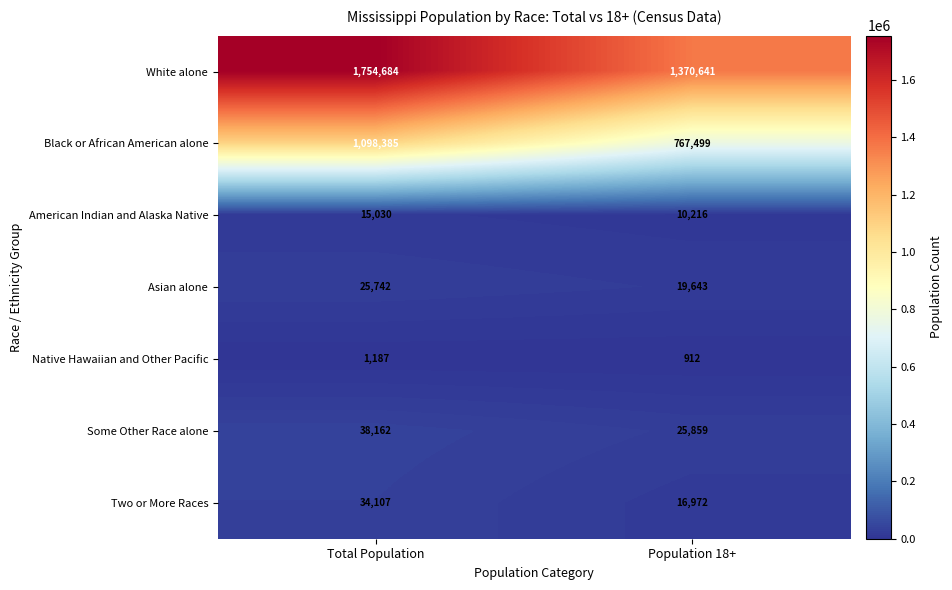

Is it true that Native Hawaiian and Other Pacific equals 912 at Population 18+?

True